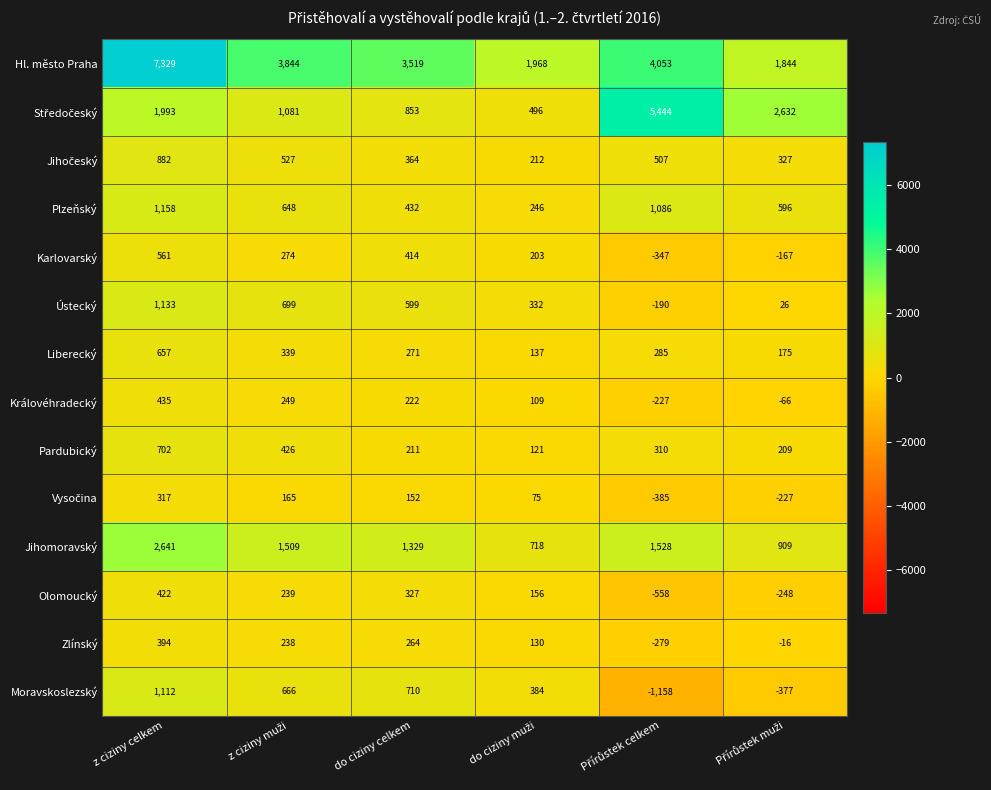

What is the average value of the Ústecký series?

433